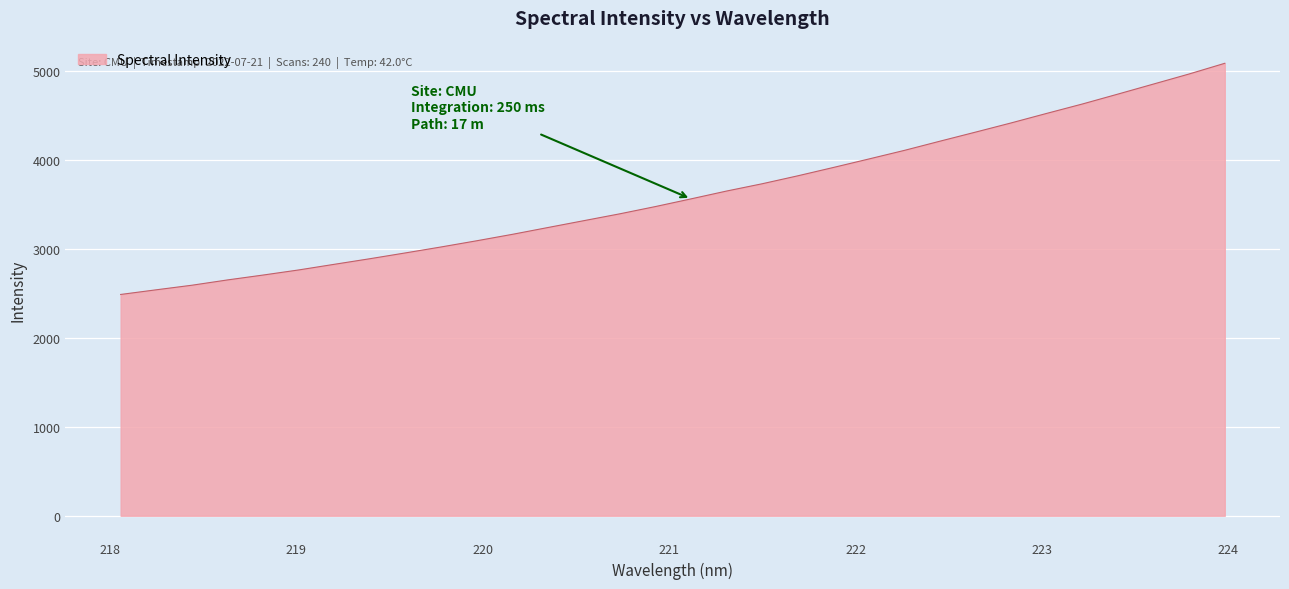

What is the smallest value displayed?

2485.3